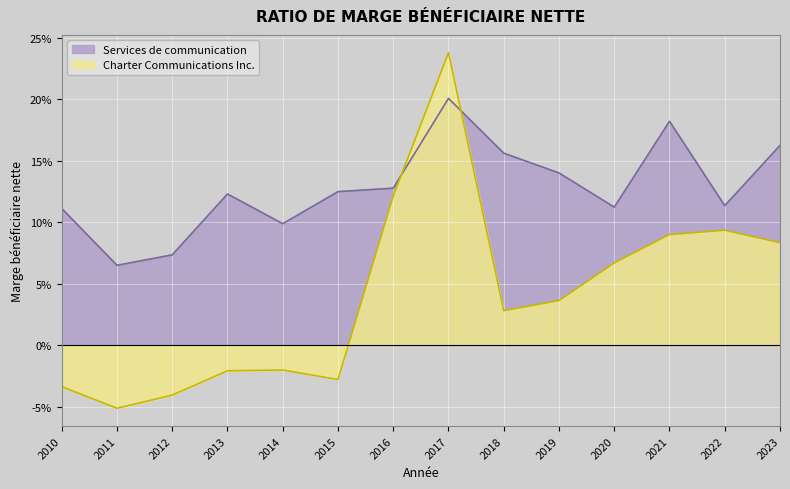

Reading left to right, what are all the values shown in this chart?

Charter Communications Inc.: -0.0	-0.1	-0.0	-0.0	-0.0	-0.0	0.1	0.2	0.0	0.0	0.1	0.1	0.1	0.1
Services de communication: 0.1	0.1	0.1	0.1	0.1	0.1	0.1	0.2	0.2	0.1	0.1	0.2	0.1	0.2